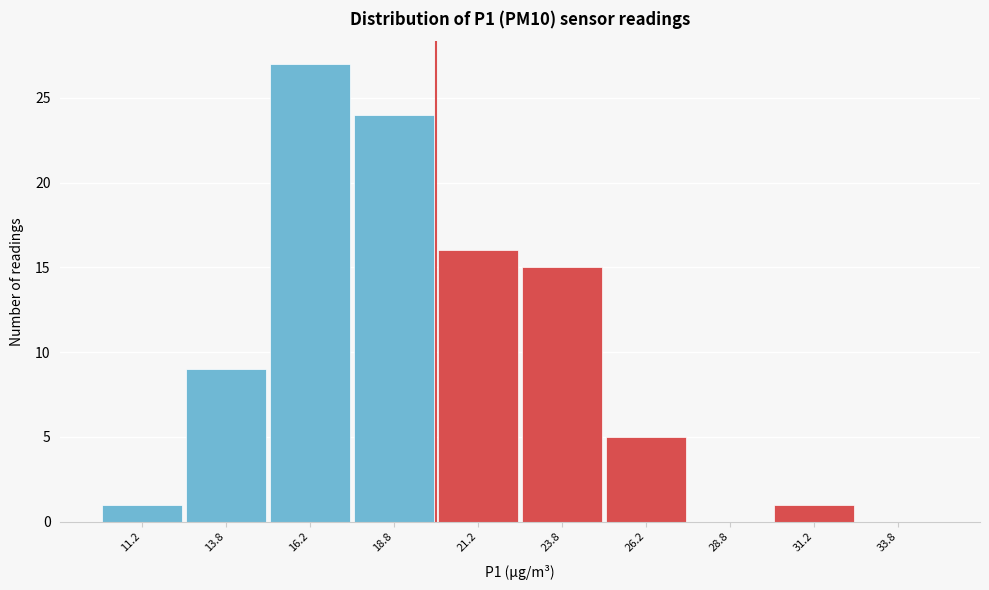

Which range on the x-axis has the tallest bar?

15.0 to 17.5